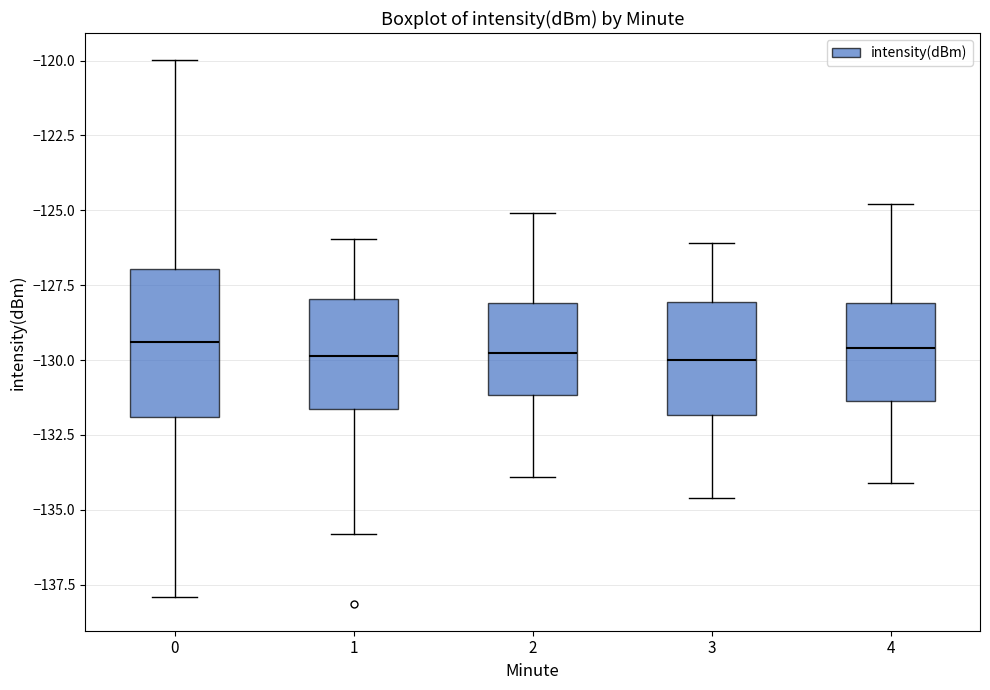

Reading left to right, transcribe this box plot: for each box, give where its median line is, the range the box spans, and where its two whiskers end, as read against the y-axis. The values are not printed on the chart, so give them approximately, as read against the axis.

0: median -129.5, box -132.0 to -127.0, whiskers -138.0 to -120.0
1: median -130.0, box -131.5 to -128.0, whiskers -136.0 to -126.0
2: median -129.5, box -131.0 to -128.0, whiskers -134.0 to -125.0
3: median -130.0, box -132.0 to -128.0, whiskers -134.5 to -126.0
4: median -129.5, box -131.5 to -128.0, whiskers -134.0 to -125.0